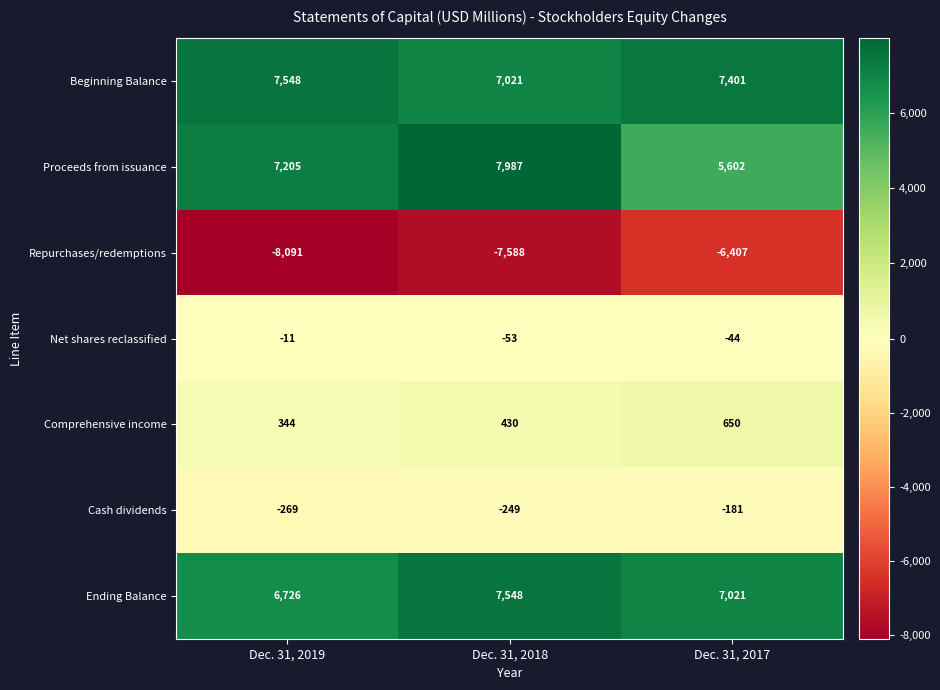

Reading right to left, list all the values displayed in this chart.

Beginning Balance: Dec. 31, 2017=7401	Dec. 31, 2018=7021	Dec. 31, 2019=7548
Proceeds from issuance: Dec. 31, 2017=5602	Dec. 31, 2018=7987	Dec. 31, 2019=7205
Repurchases/redemptions: Dec. 31, 2017=-6407	Dec. 31, 2018=-7588	Dec. 31, 2019=-8091
Net shares reclassified: Dec. 31, 2017=-44	Dec. 31, 2018=-53	Dec. 31, 2019=-11
Comprehensive income: Dec. 31, 2017=650	Dec. 31, 2018=430	Dec. 31, 2019=344
Cash dividends: Dec. 31, 2017=-181	Dec. 31, 2018=-249	Dec. 31, 2019=-269
Ending Balance: Dec. 31, 2017=7021	Dec. 31, 2018=7548	Dec. 31, 2019=6726